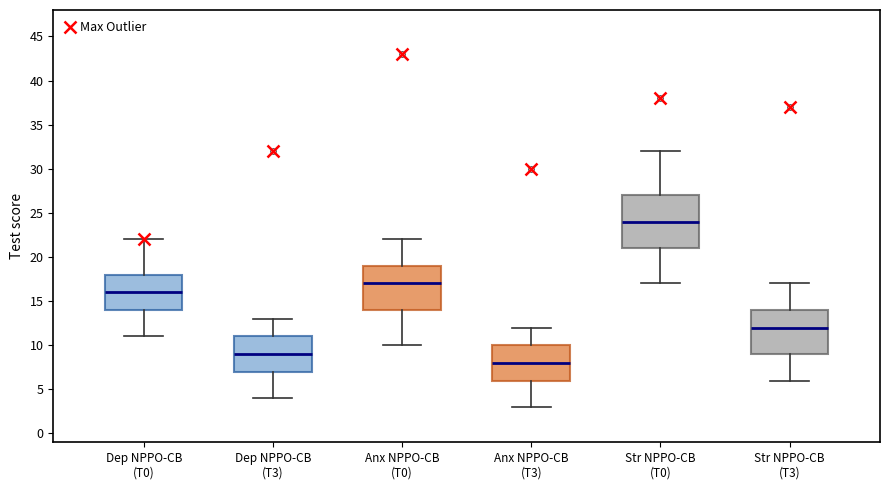

Reading left to right, transcribe this box plot: for each box, give where its median line is, the range the box spans, and where its two whiskers end, as read against the y-axis. The values are not printed on the chart, so give them approximately, as read against the axis.

Dep NPPO-CB (T0): median 16, box 14 to 18, whiskers 11 to 22
Dep NPPO-CB (T3): median 9, box 7 to 11, whiskers 4 to 13
Anx NPPO-CB (T0): median 17, box 14 to 19, whiskers 10 to 22
Anx NPPO-CB (T3): median 8, box 6 to 10, whiskers 3 to 12
Str NPPO-CB (T0): median 24, box 21 to 27, whiskers 17 to 32
Str NPPO-CB (T3): median 12, box 9 to 14, whiskers 6 to 17